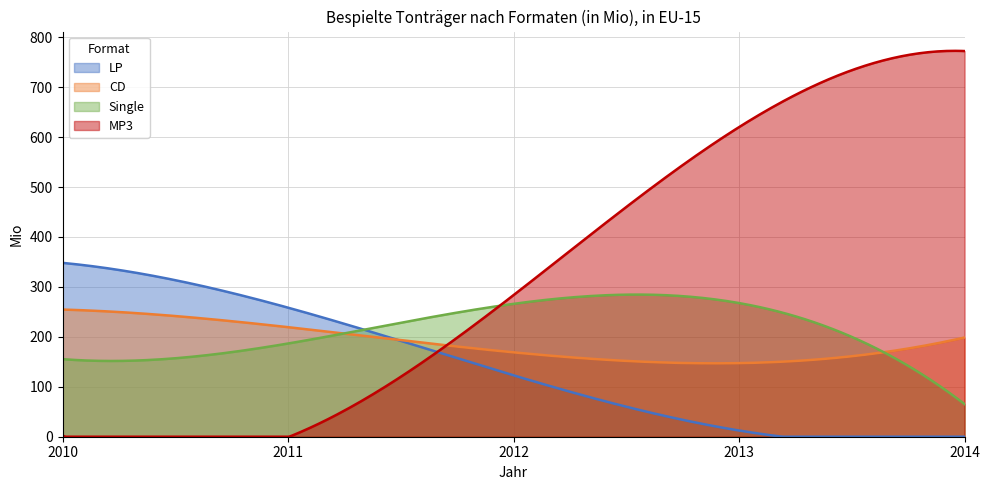

What is the lowest value of the CD series?

147.0